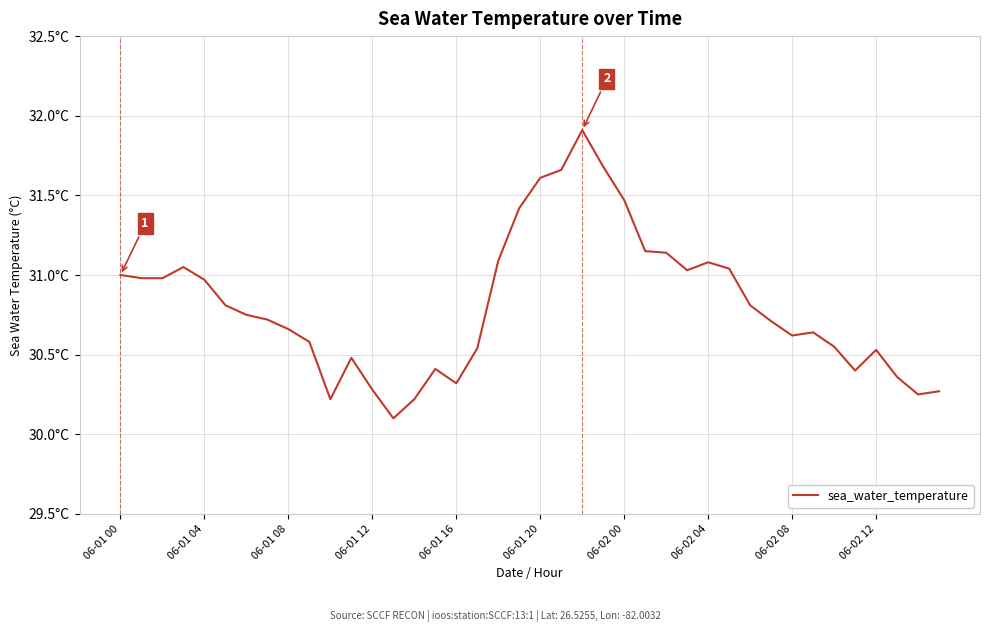

Does the chart display data point markers on the line(s)?

No